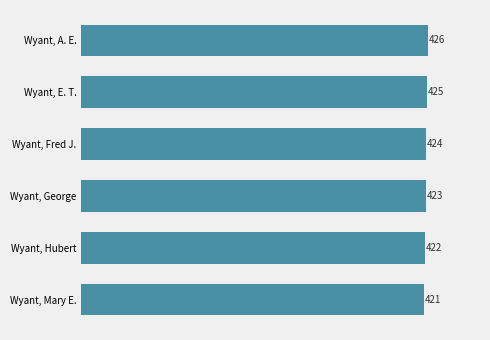

Is it true that the value at Wyant, E. T. is 425?

True